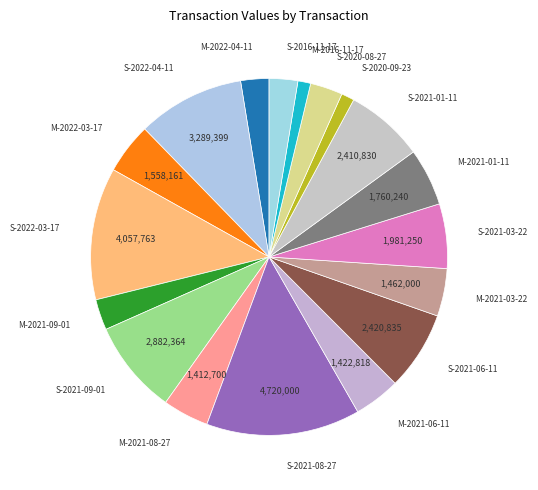

How many slices are in this pie chart?

18